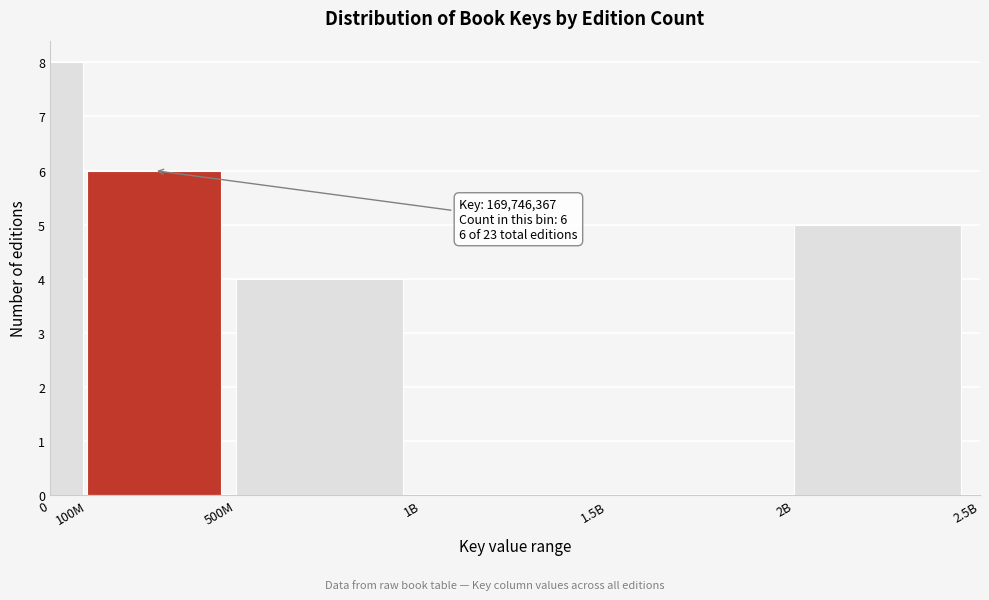

Reading right to left, what are all the values shown in this chart?

2B=5	1.5B=0	1B=0	500M=4	100M=6	0=8